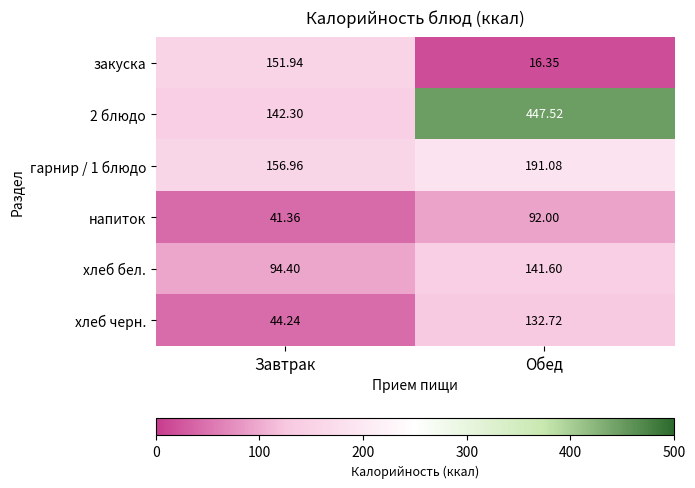

Rank the series at Обед from highest to lowest value.

2 блюдо, гарнир / 1 блюдо, хлеб бел., хлеб черн., напиток, закуска